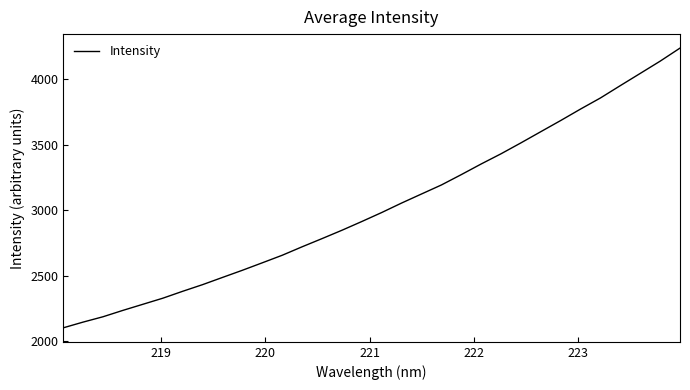

What is the greatest value displayed?

4237.5